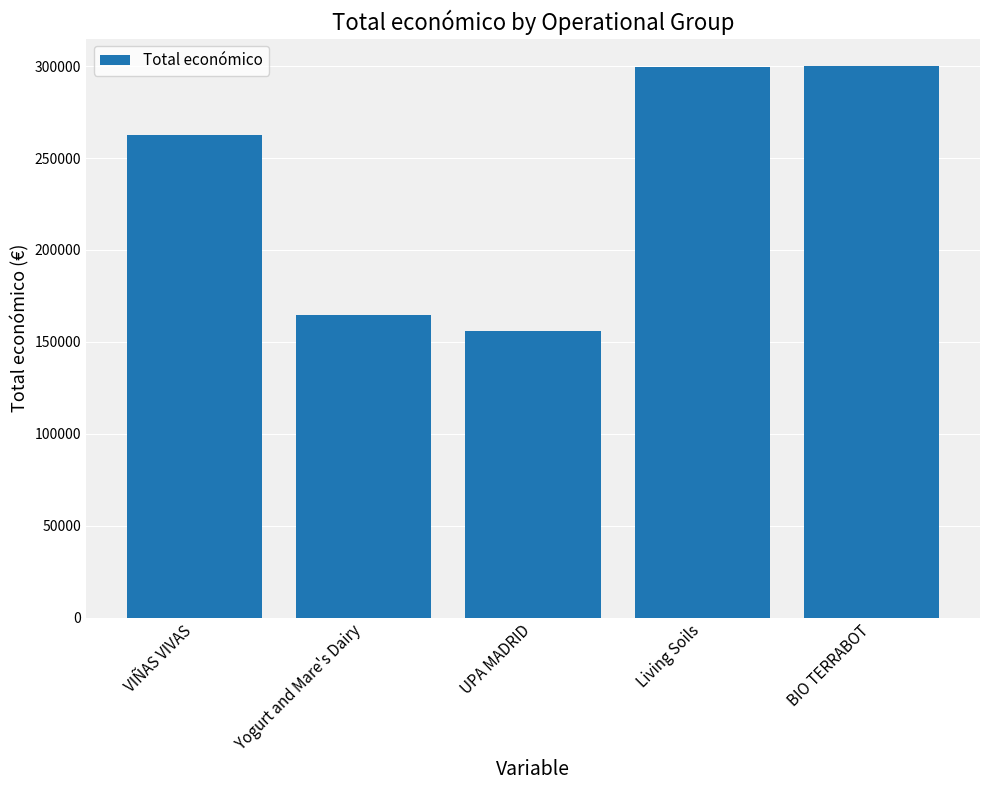

What is the approximate value at UPA MADRID?

155978